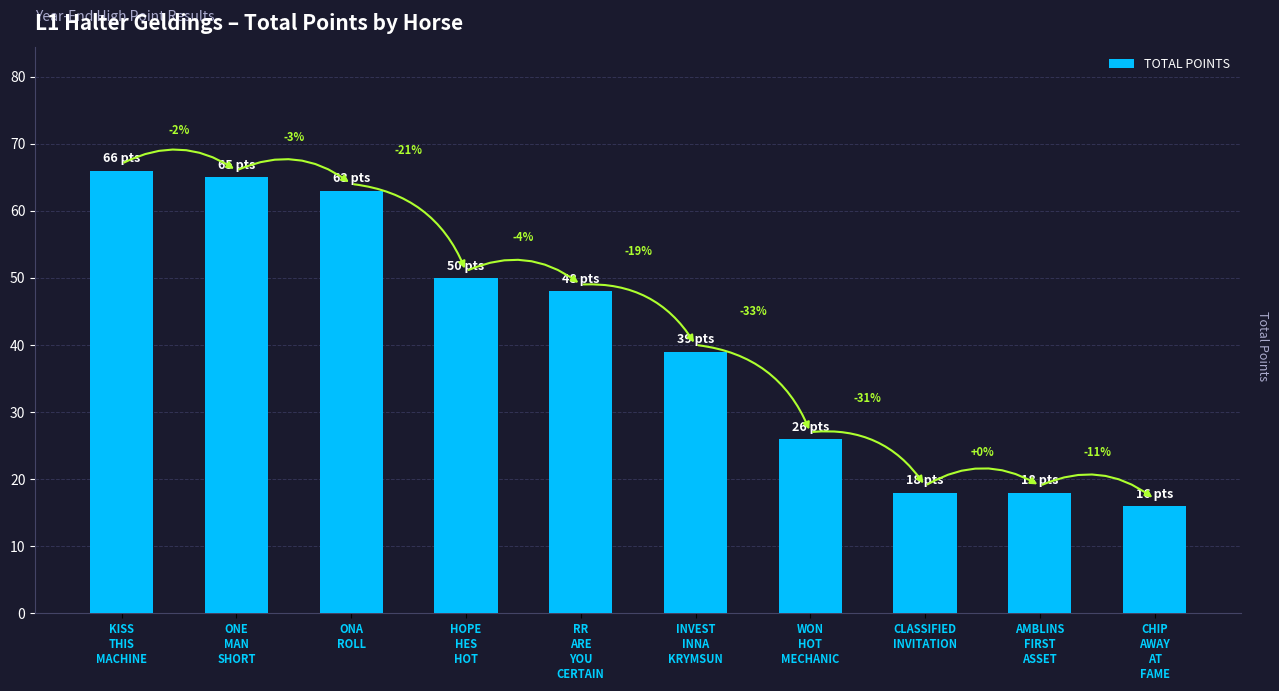

At which label does the data first exceed 48?

KISS
THIS
MACHINE